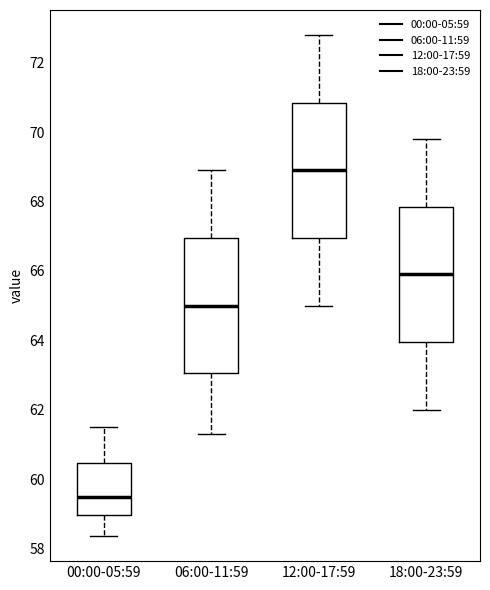

Reading left to right, transcribe this box plot: for each box, give where its median line is, the range the box spans, and where its two whiskers end, as read against the y-axis. The values are not printed on the chart, so give them approximately, as read against the axis.

00:00-05:59: median 59.6, box 59.0 to 60.4, whiskers 58.4 to 61.6
06:00-11:59: median 65.0, box 63.0 to 67.0, whiskers 61.4 to 69.0
12:00-17:59: median 69.0, box 67.0 to 70.8, whiskers 65.0 to 72.8
18:00-23:59: median 66.0, box 64.0 to 67.8, whiskers 62.0 to 69.8